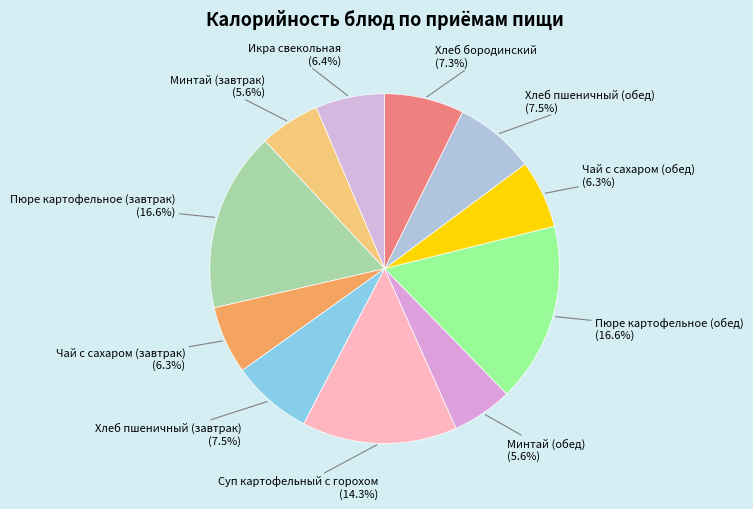

Count the number of slices in the pie.

11